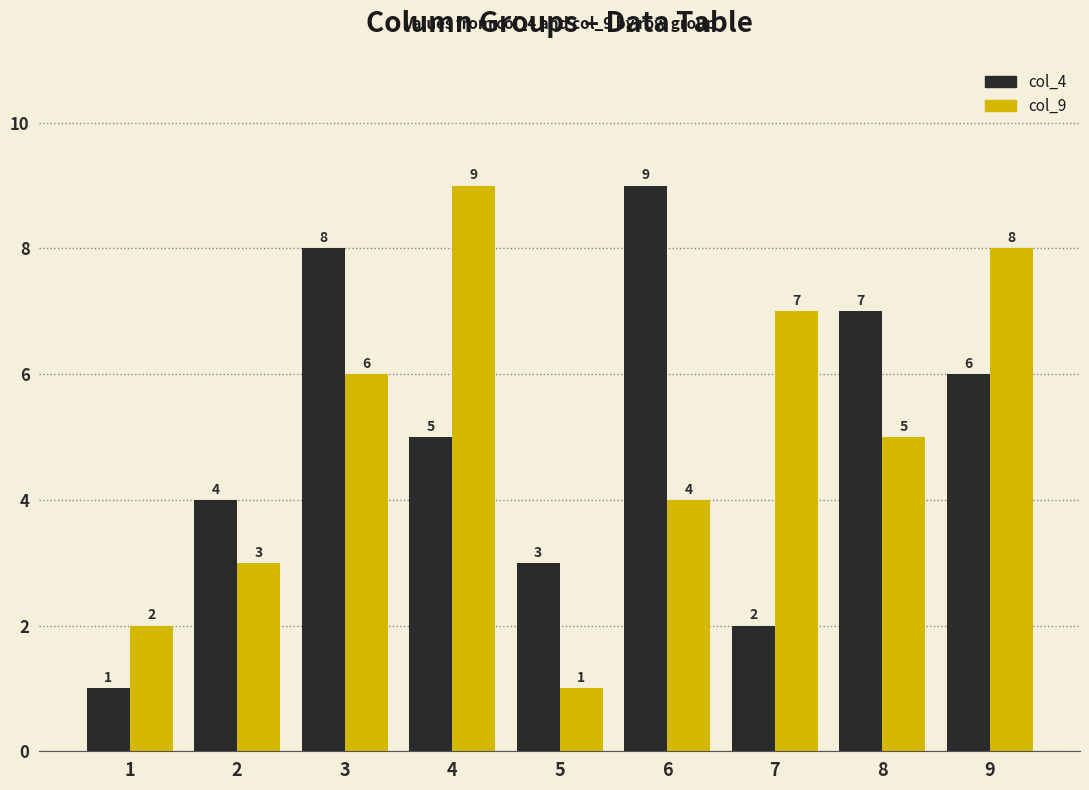

What is the approximate value of col_9 at 1?

2